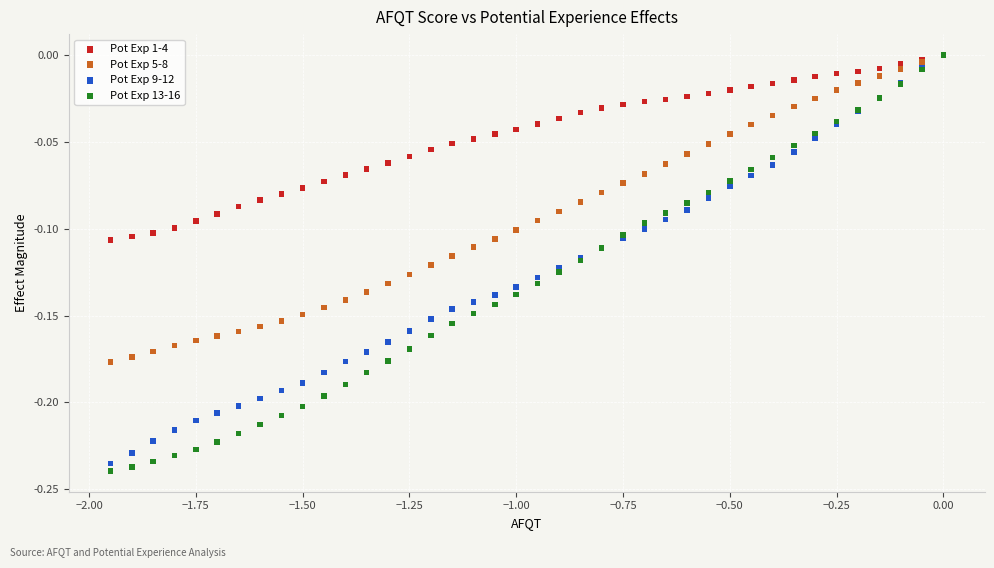

What are all the series names shown in the legend?

Pot Exp 1-4, Pot Exp 5-8, Pot Exp 9-12, Pot Exp 13-16